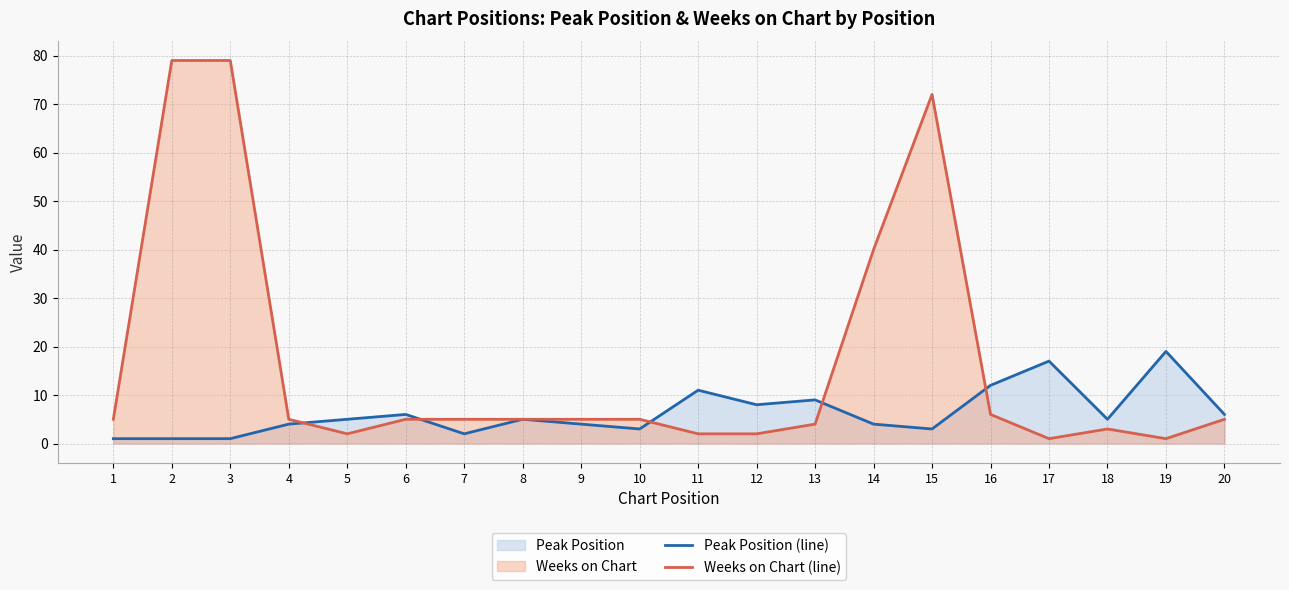

Is the value of Peak Position (line) at 18 greater than the value of Weeks on Chart (line) at 15?

No